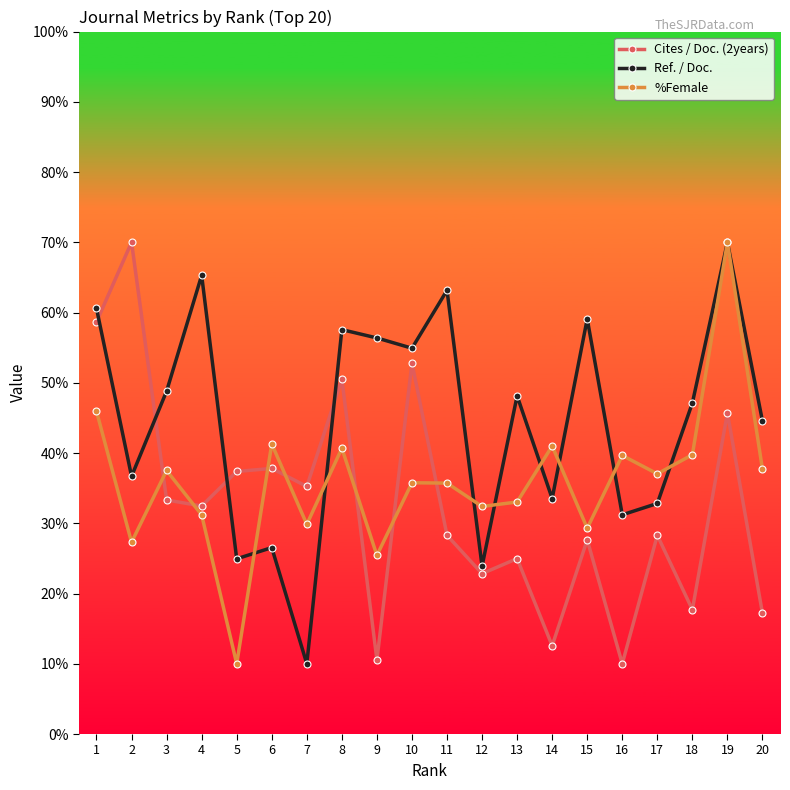

What are all the series names shown in the legend?

Cites / Doc. (2years), Ref. / Doc., %Female